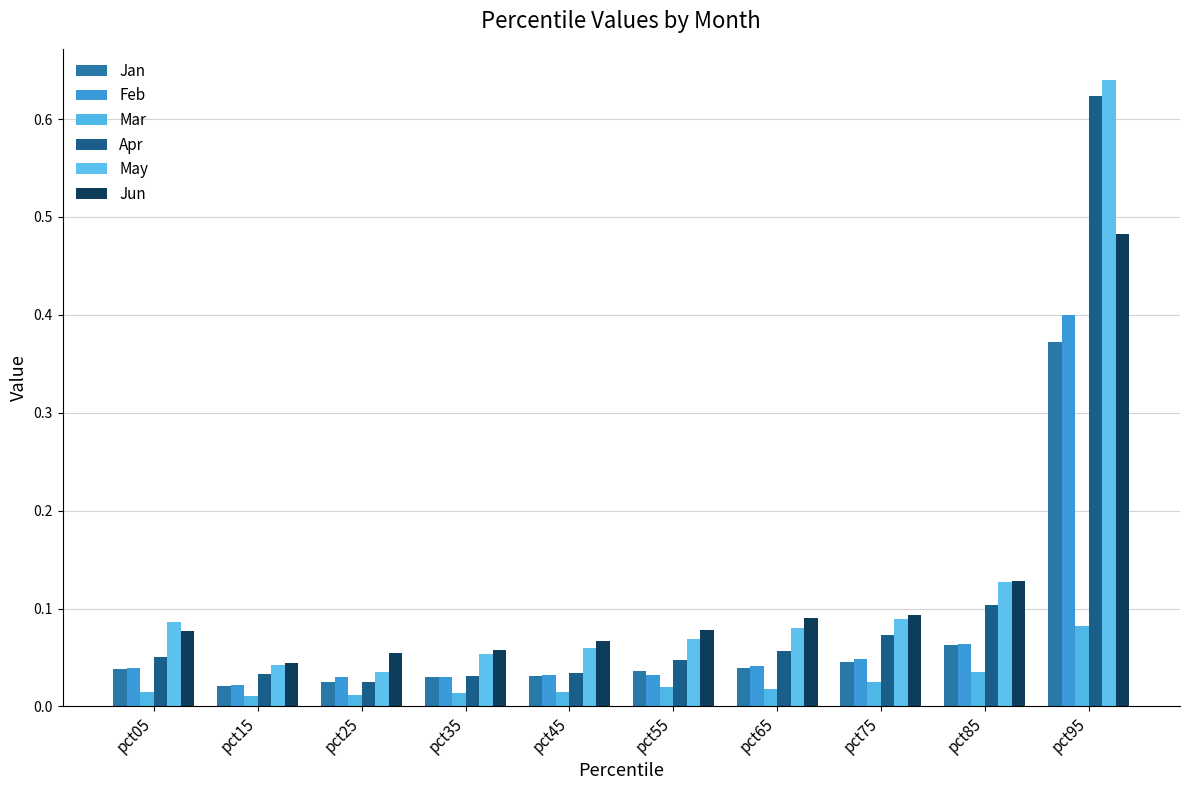

Count the number of categories in the chart.

10